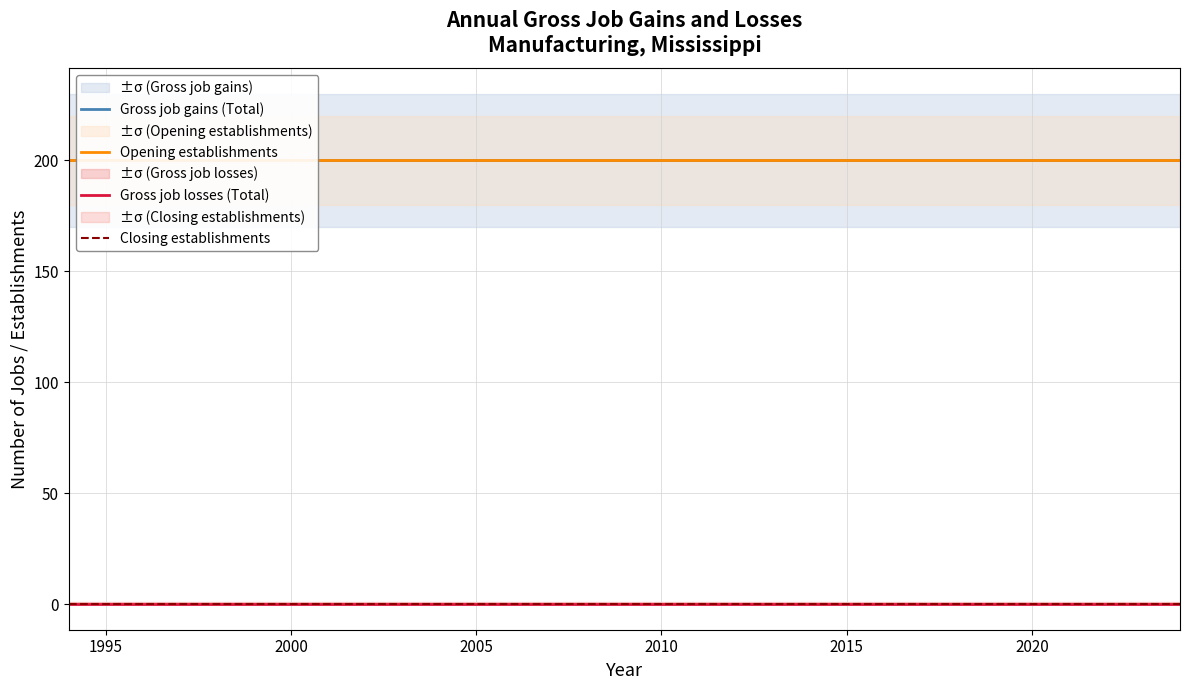

How many series are shown in this chart?

4